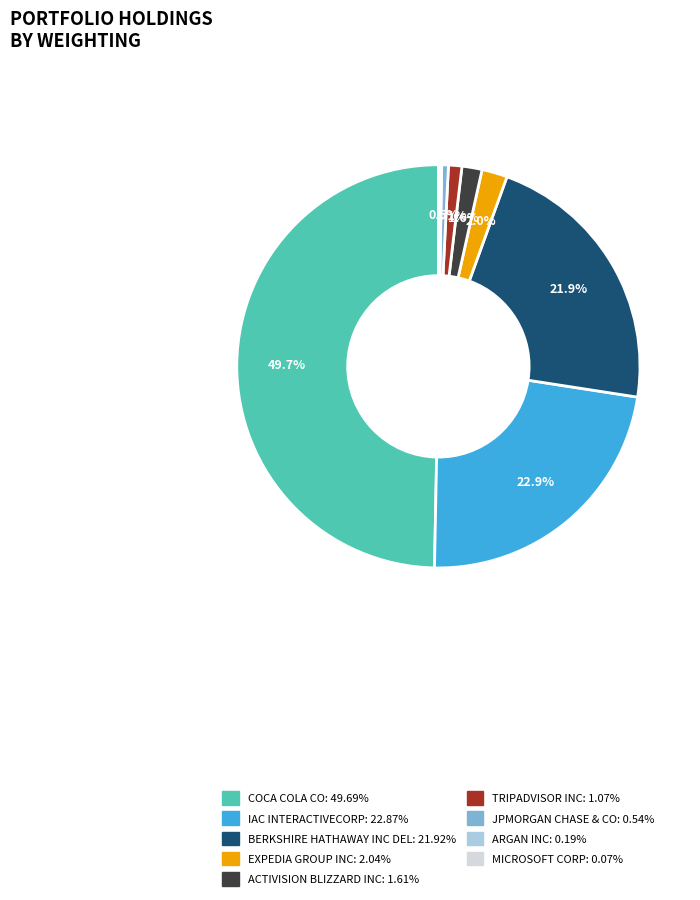

Is it true that COCA COLA CO is 50% of the pie?

True